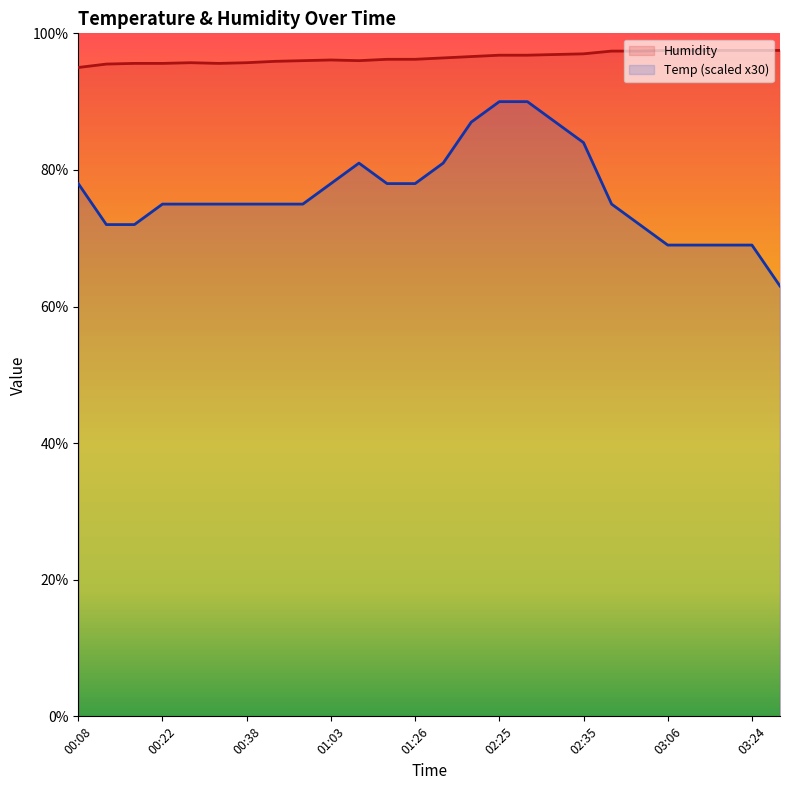

List the series in order of their peak value, highest first.

Humidity, Temp (scaled x30)